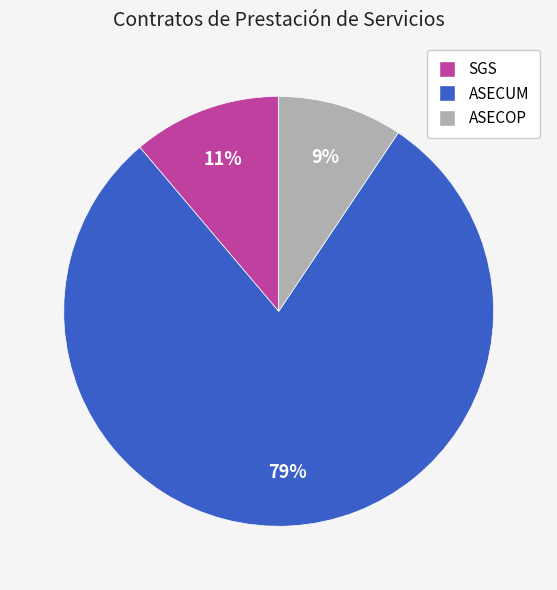

To the nearest percent, what is the average slice percentage?

33%